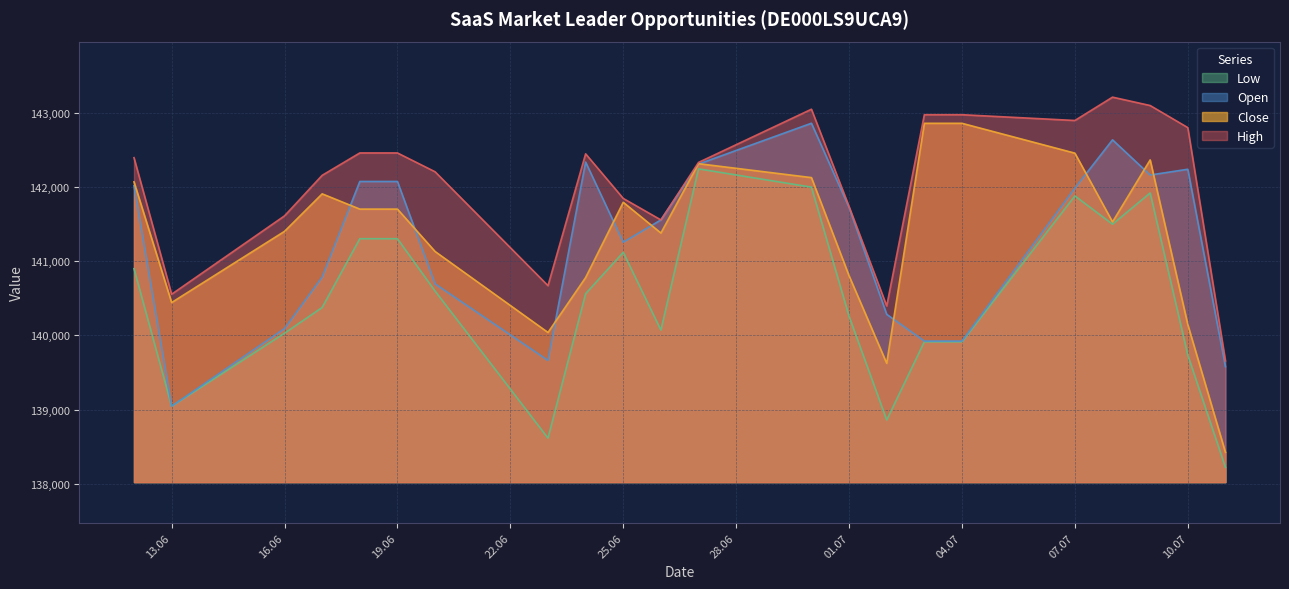

At which category does High reach its first local peak?

24.06.2025